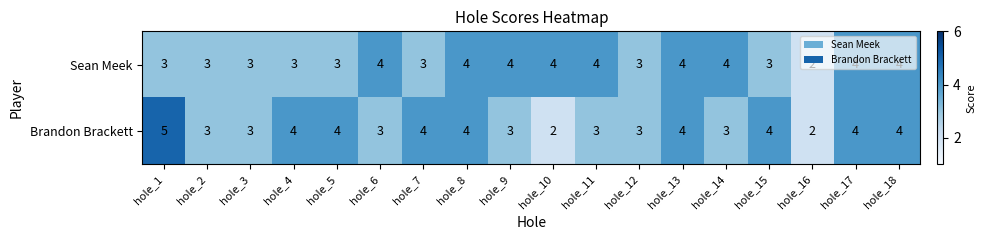

What value does the Brandon Brackett series have at hole_1?

5